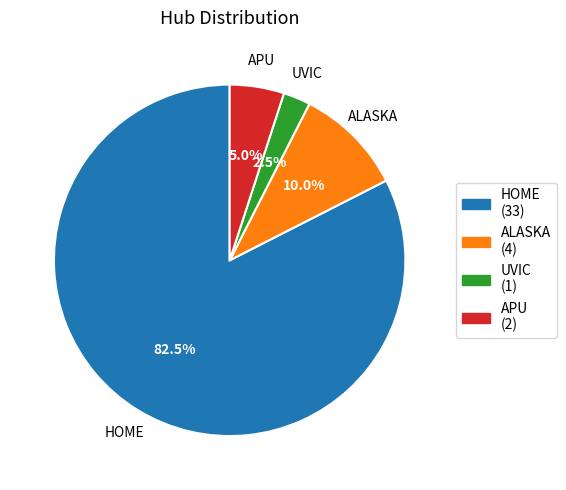

Rank the categories by value from lowest to highest.

UVIC, APU, ALASKA, HOME